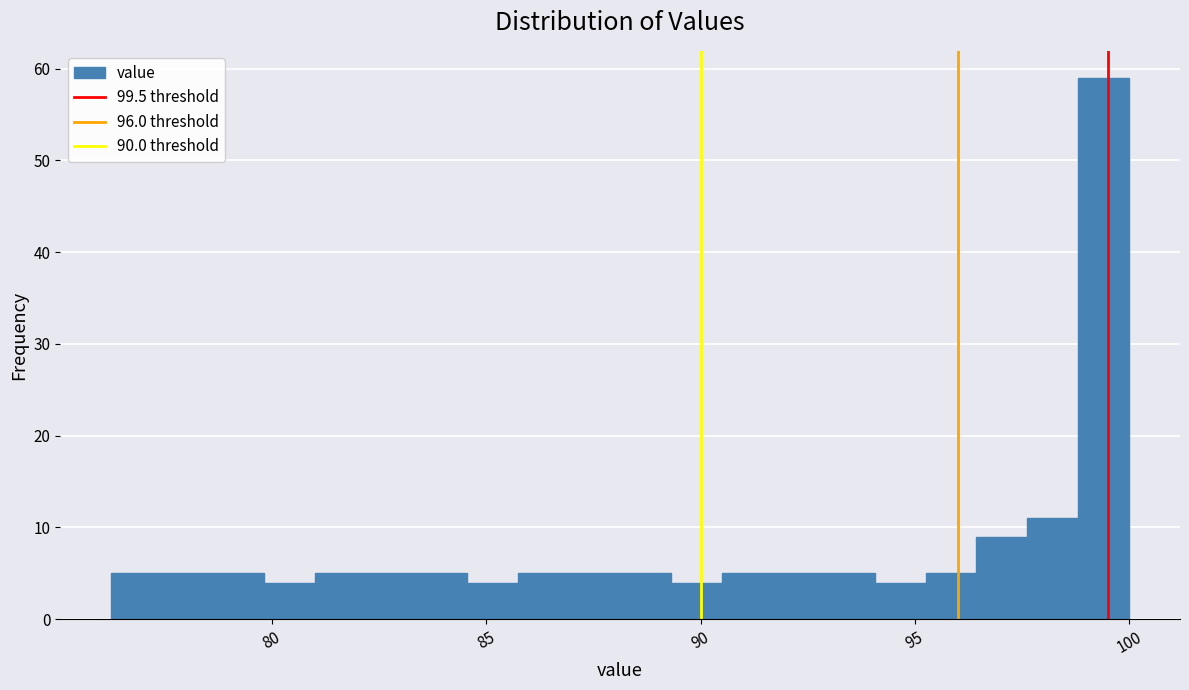

Read against the x-axis, roughly where is the centre of the tallest bar?

99.5